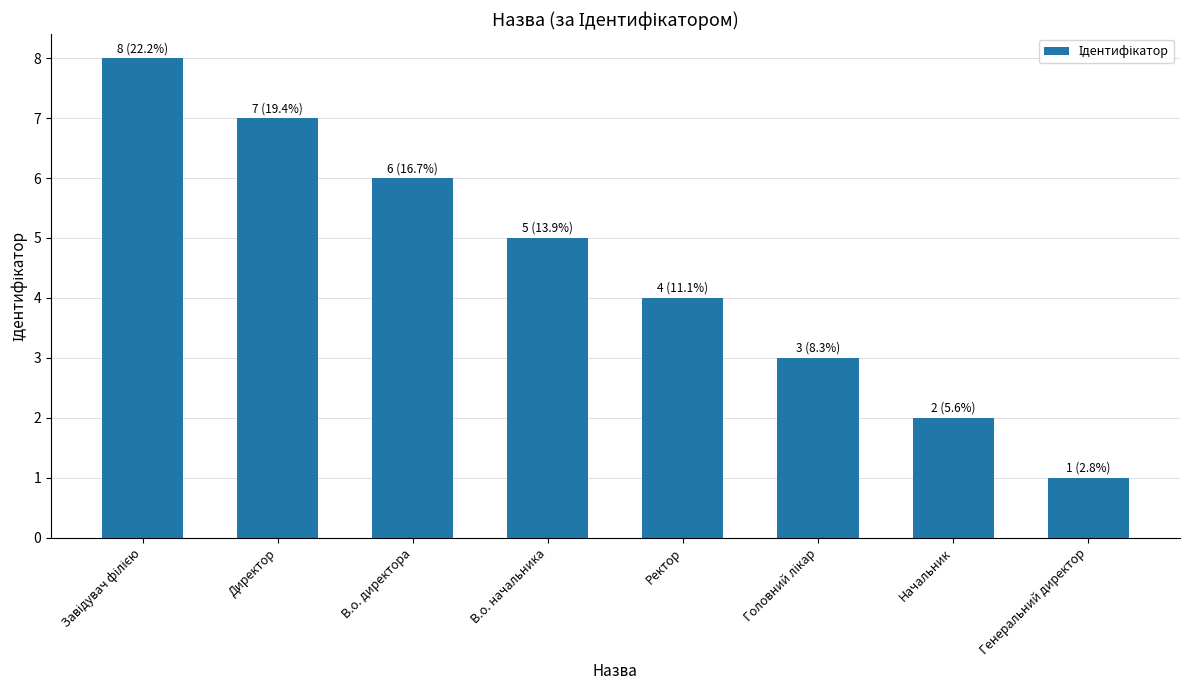

What is the label of the 2nd bar from the left?

Директор